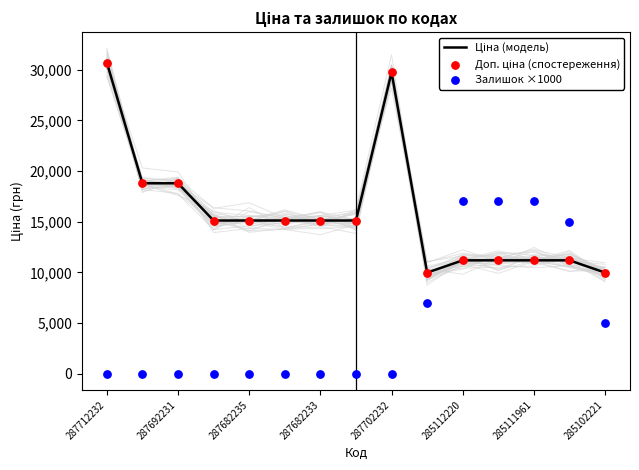

Is the value of Доп. ціна (спостереження) at 13 greater than the value of Залишок ×1000 at 13?

No